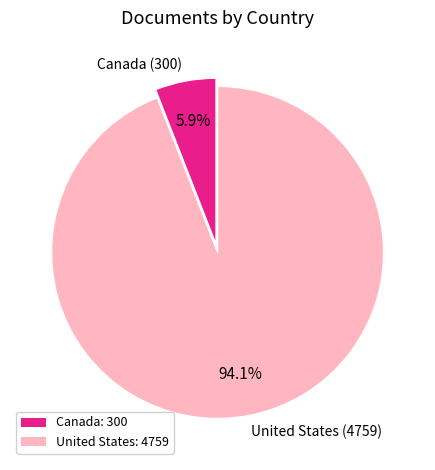

To the nearest percent, what is the average slice percentage?

50%